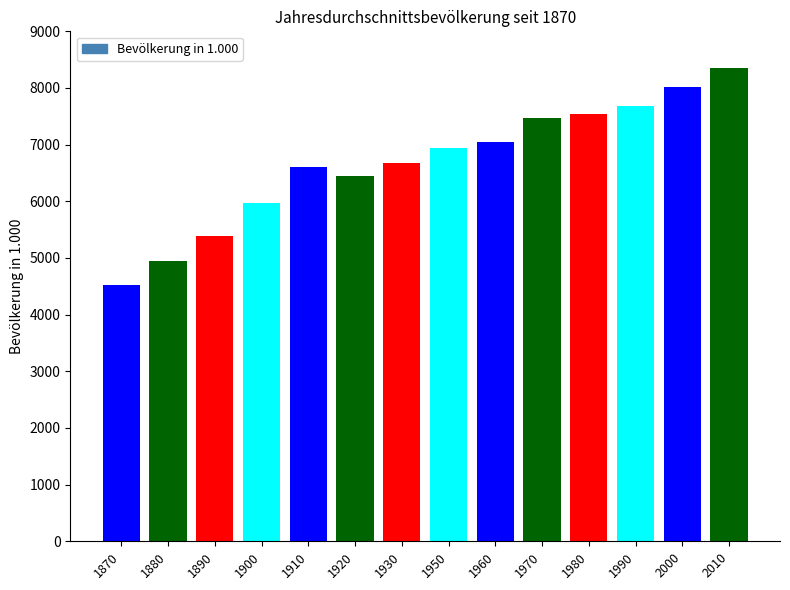

Between 1990 and 1880, which is larger?

1990